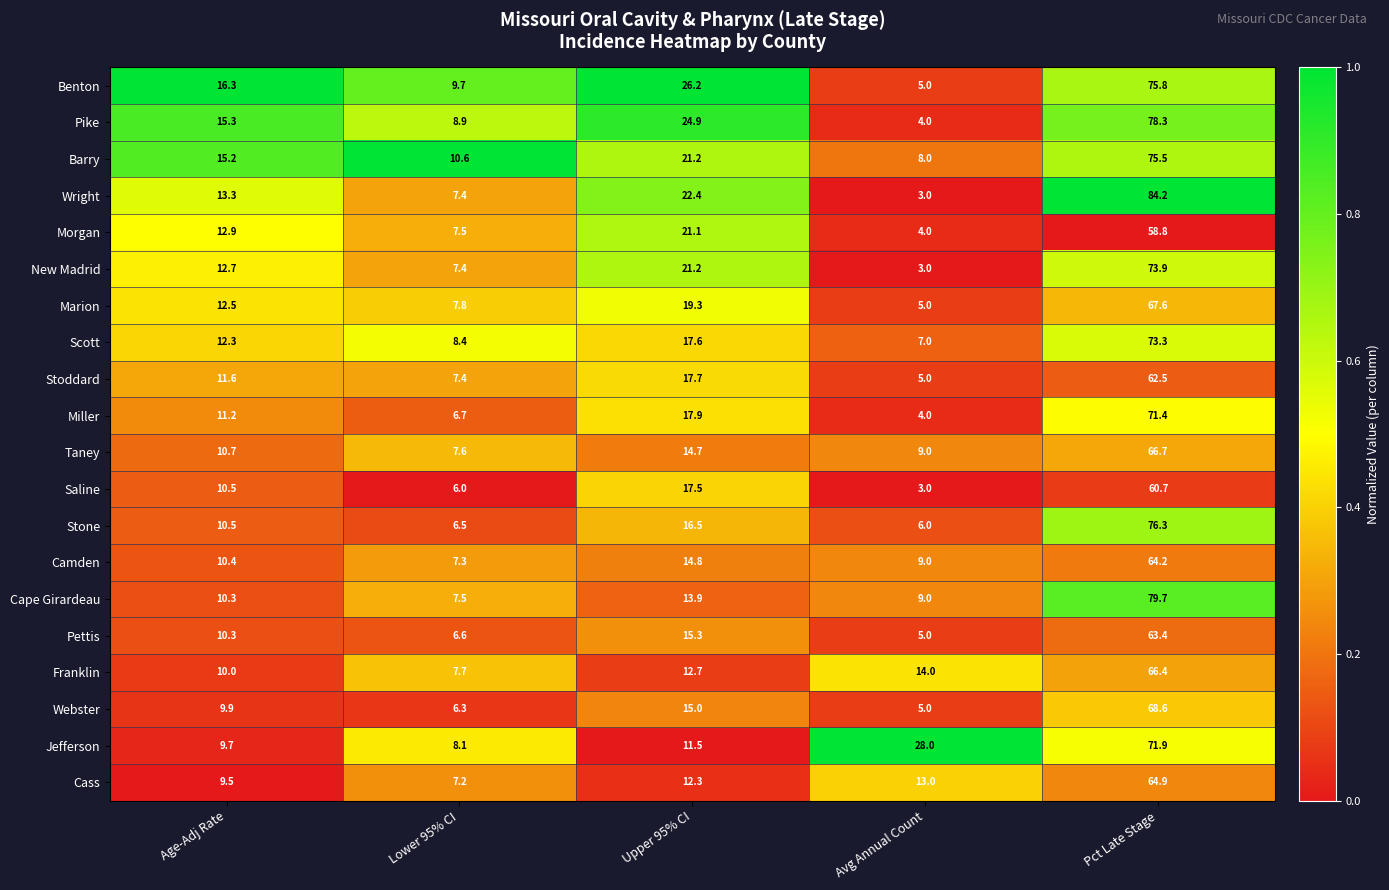

List the series in order of their peak value, highest first.

Wright, Cape Girardeau, Pike, Stone, Benton, Barry, New Madrid, Scott, Jefferson, Miller, Webster, Marion, Taney, Franklin, Cass, Camden, Pettis, Stoddard, Saline, Morgan